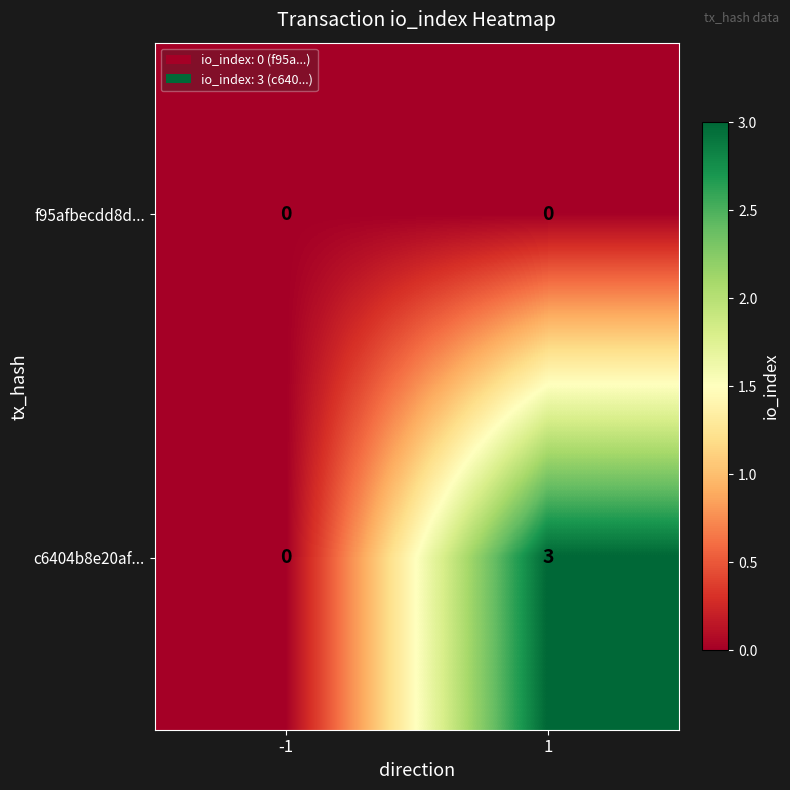

Which series changed the most between -1 and 1?

c6404b8e20af...